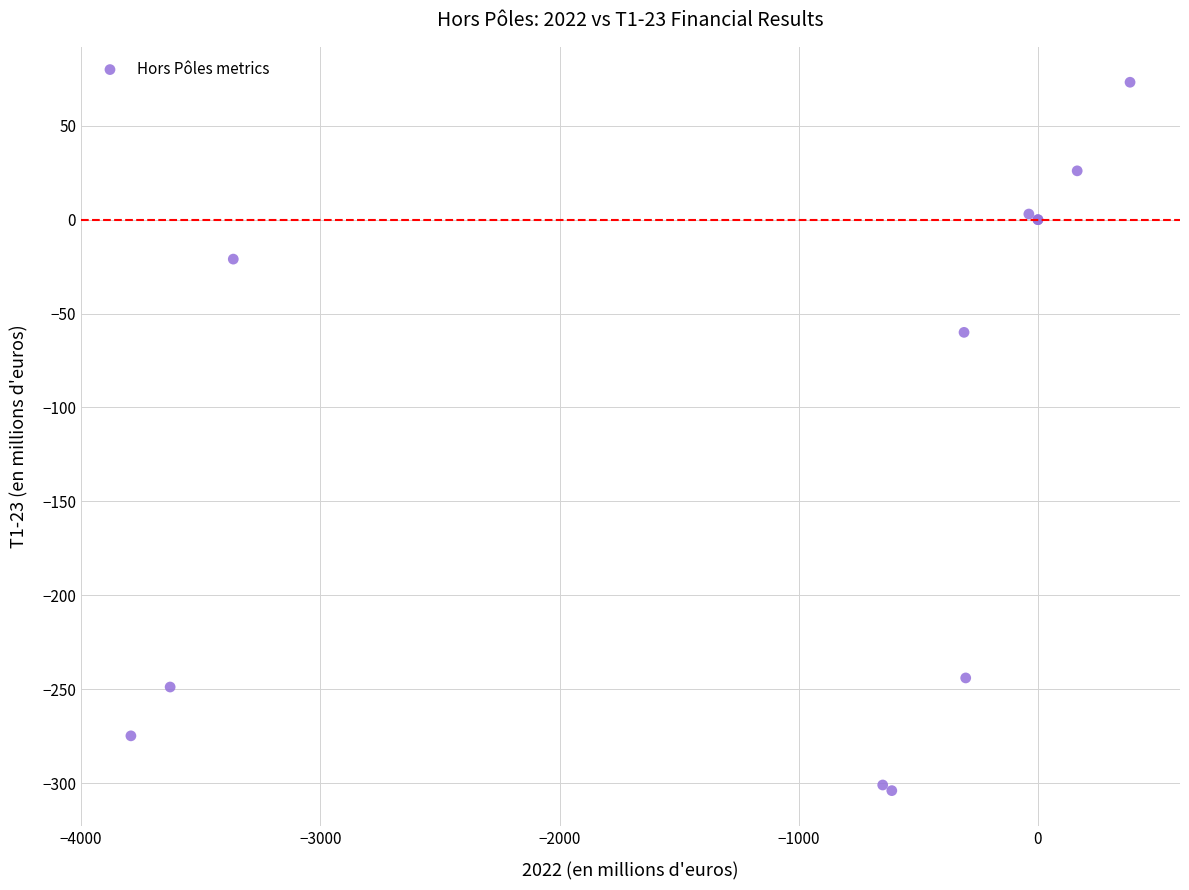

What Y value in the scatter plot is closest to -115?

-60.0